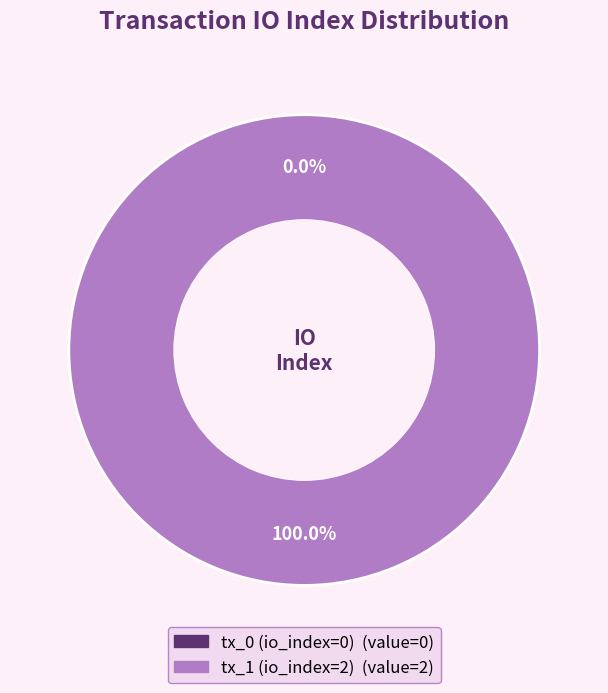

Which category has the smallest portion of the pie?

tx_0 (io_index=0)